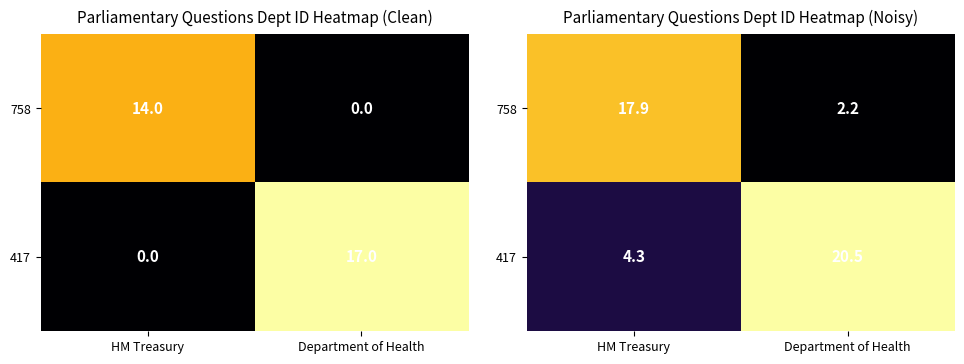

What is the difference between the 758 values at Department of Health and HM Treasury?

15.7